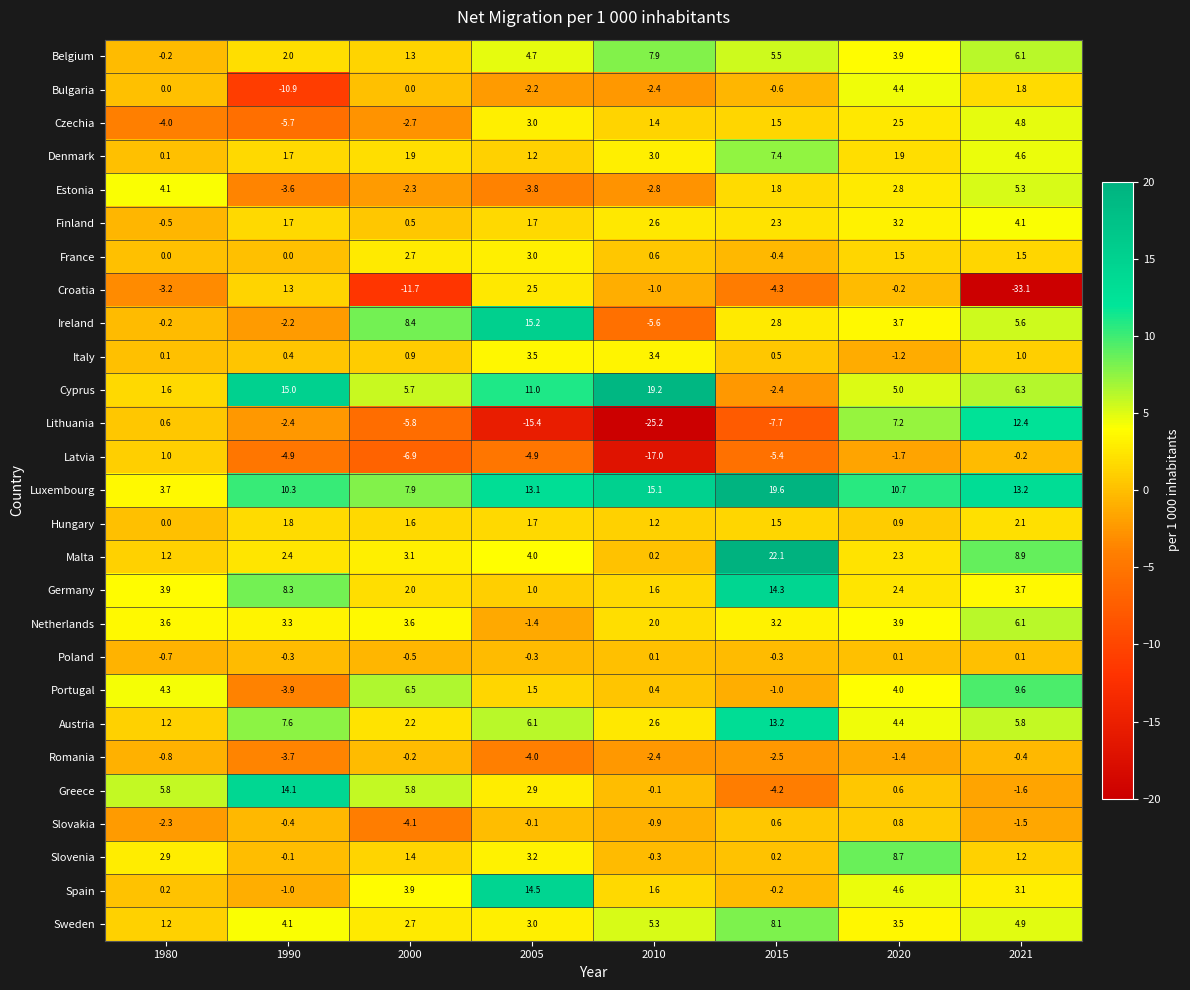

Which series has the largest range (max minus min)?

Lithuania